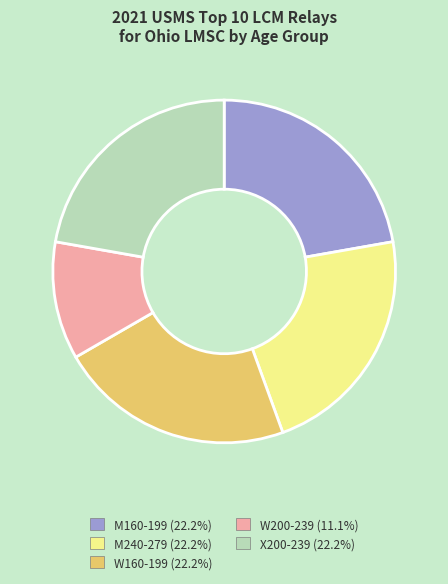

Does any single category account for the majority?

No